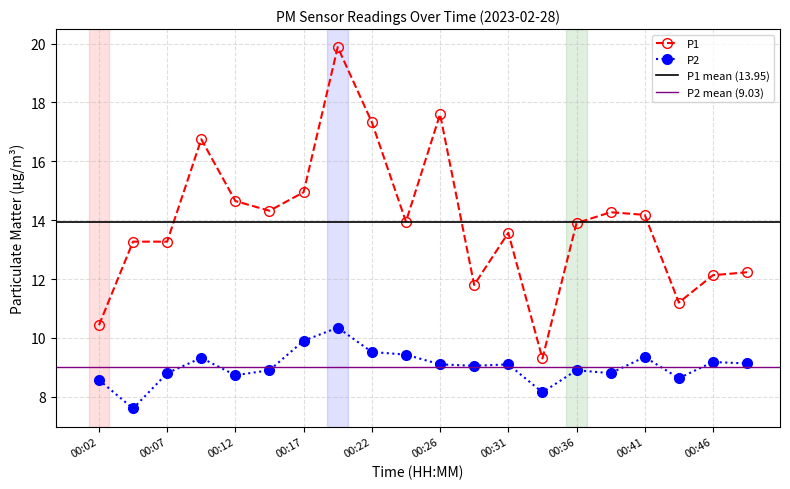

Which label corresponds to the smallest value in the chart?

00:04